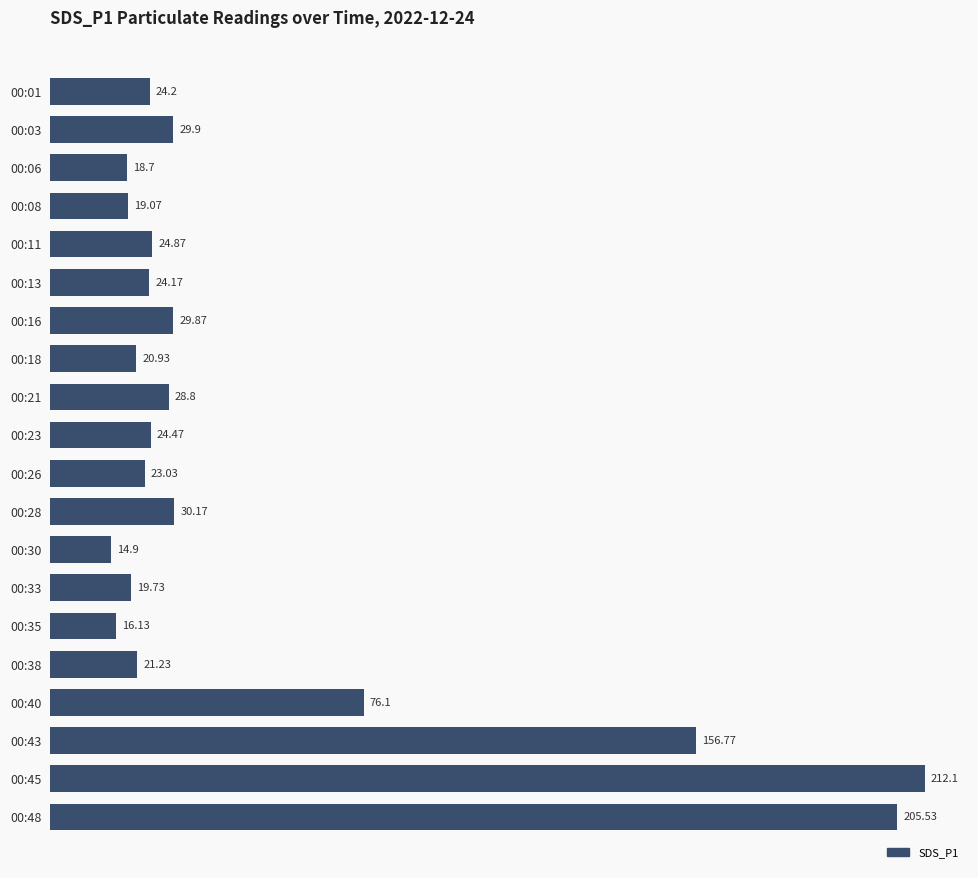

List the labels in order of value, smallest first.

00:30, 00:35, 00:06, 00:08, 00:33, 00:18, 00:38, 00:26, 00:13, 00:01, 00:23, 00:11, 00:21, 00:16, 00:03, 00:28, 00:40, 00:43, 00:48, 00:45